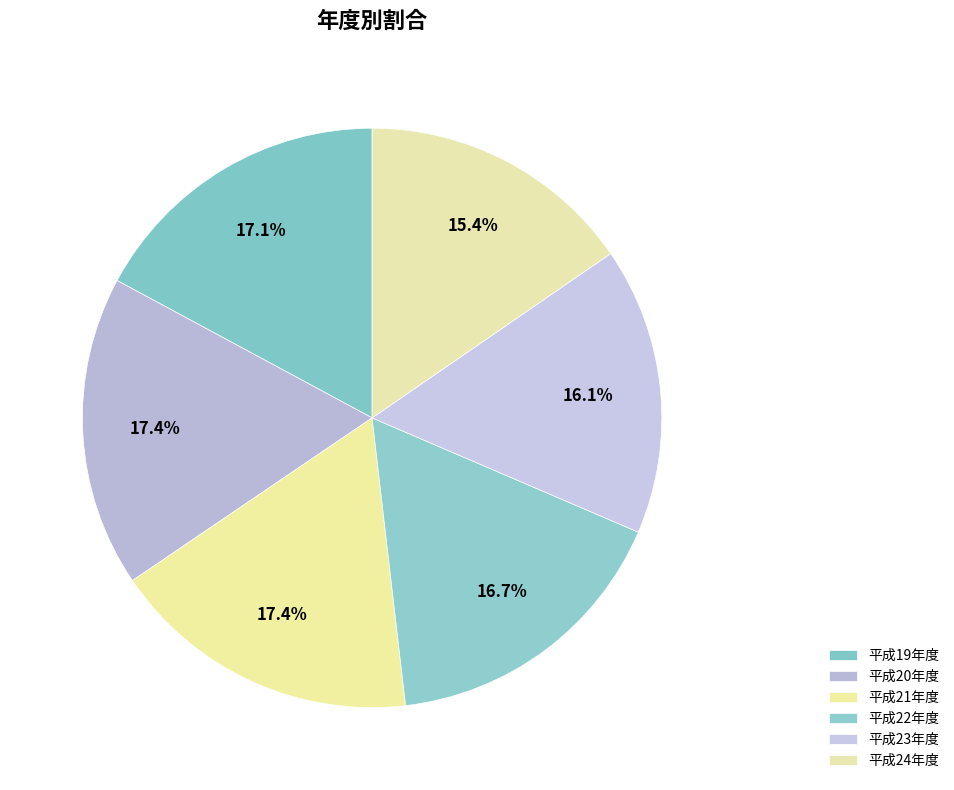

Is there a majority slice in this chart?

No